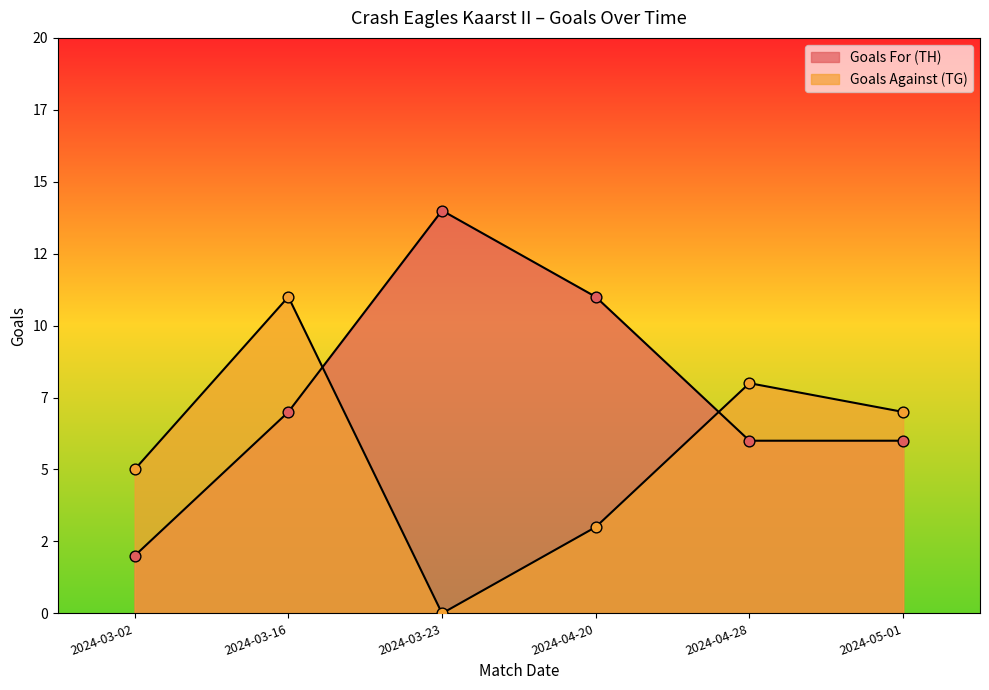

Is the value of Goals Against (TG) at 2024-05-01 greater than the value of Goals For (TH) at 2024-03-16?

No